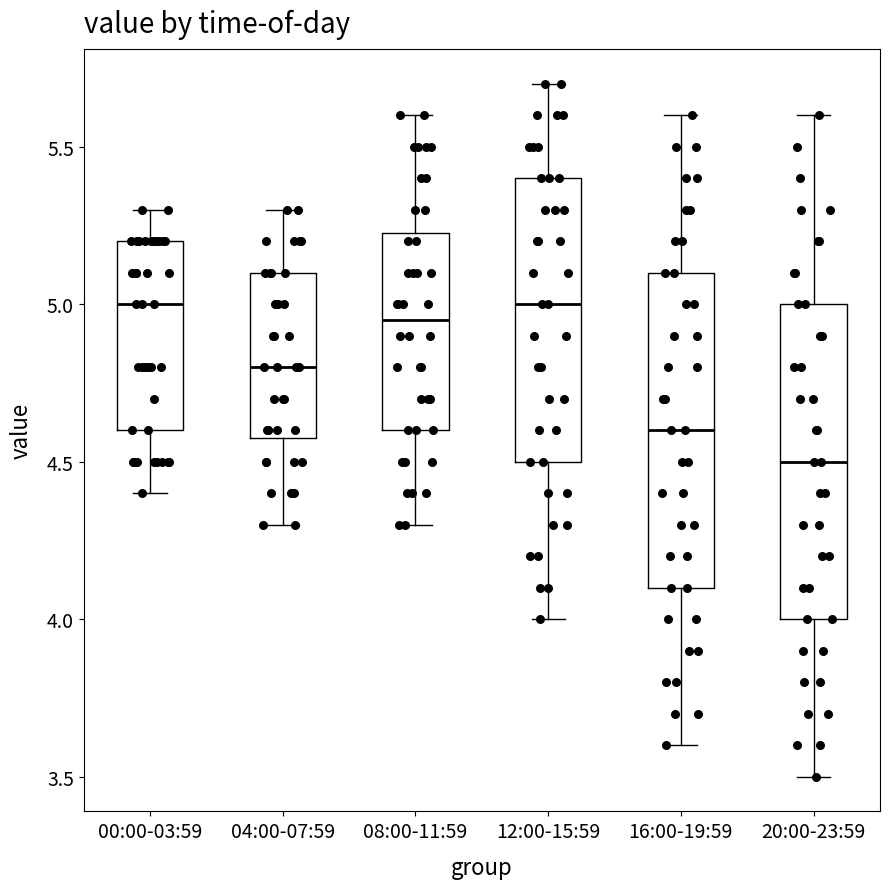

Reading left to right, transcribe this box plot: for each box, give where its median line is, the range the box spans, and where its two whiskers end, as read against the y-axis. The values are not printed on the chart, so give them approximately, as read against the axis.

00:00-03:59: median 5.00, box 4.60 to 5.20, whiskers 4.40 to 5.30
04:00-07:59: median 4.80, box 4.60 to 5.10, whiskers 4.30 to 5.30
08:00-11:59: median 4.95, box 4.60 to 5.25, whiskers 4.30 to 5.60
12:00-15:59: median 5.00, box 4.50 to 5.40, whiskers 4.00 to 5.70
16:00-19:59: median 4.60, box 4.10 to 5.10, whiskers 3.60 to 5.60
20:00-23:59: median 4.50, box 4.00 to 5.00, whiskers 3.50 to 5.60